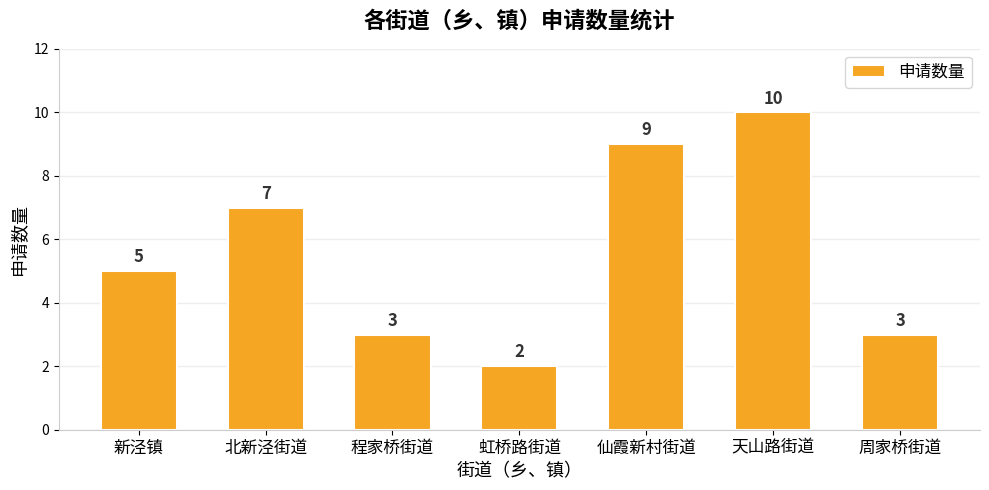

What is the difference between the second highest and second lowest values?

6